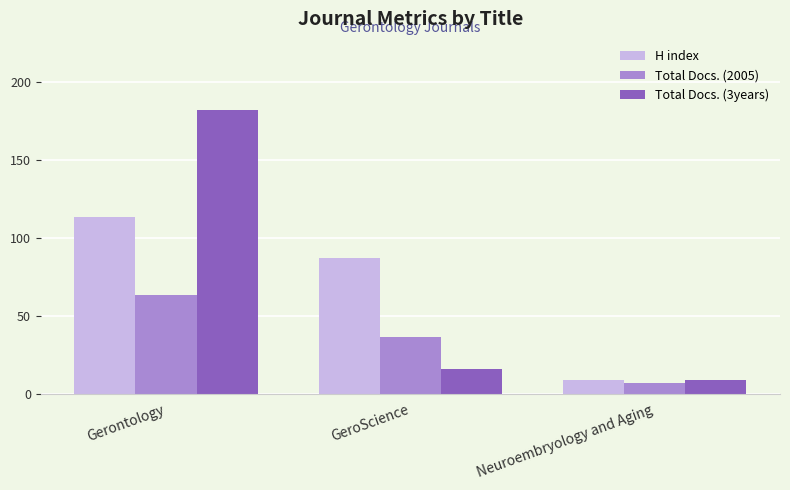

What is the difference between the highest and lowest values at GeroScience?

71